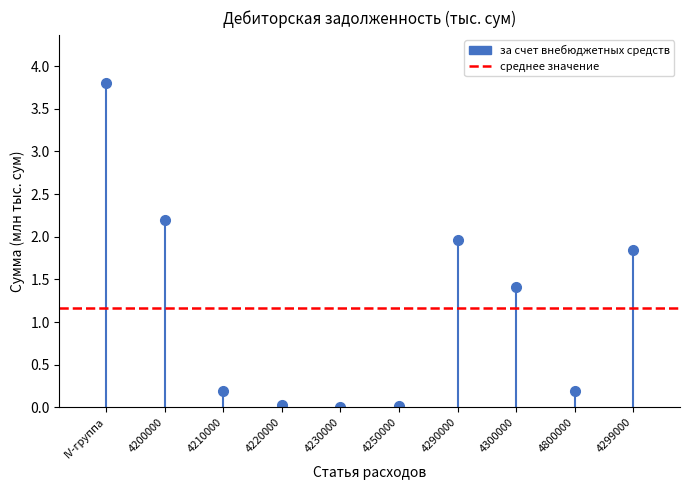

Which series has the largest range (max minus min)?

за счет внебюджетных средств